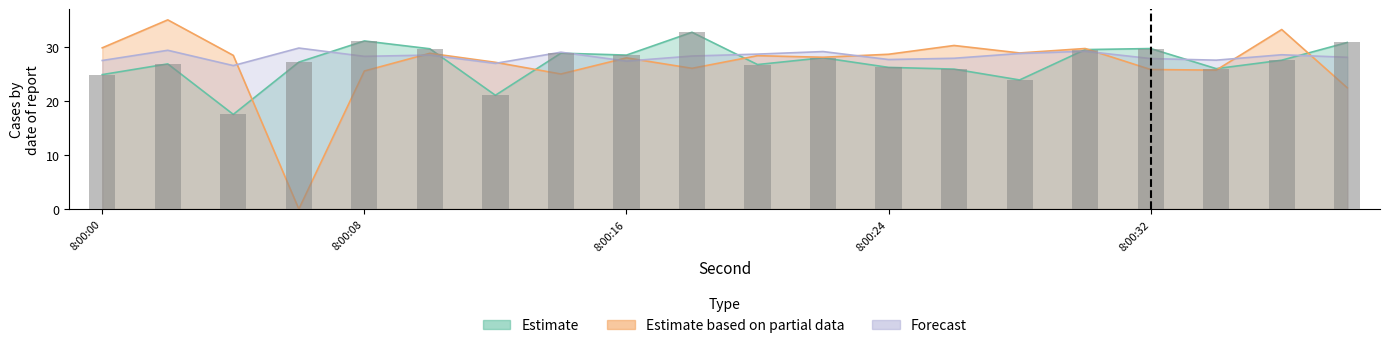

What is the maximum value for Estimate?

32.7